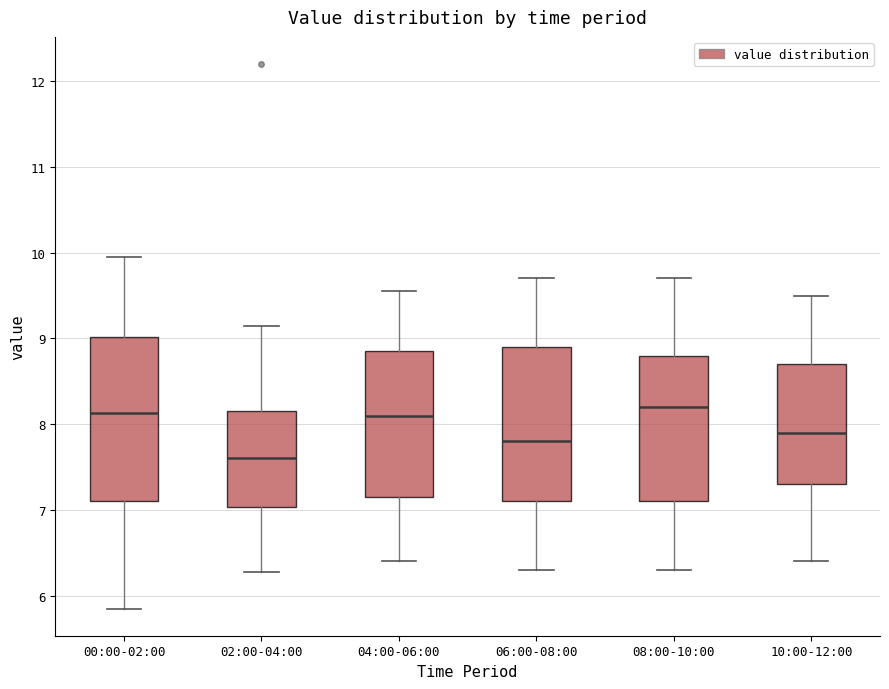

Which box's median line is the lowest?

02:00-04:00